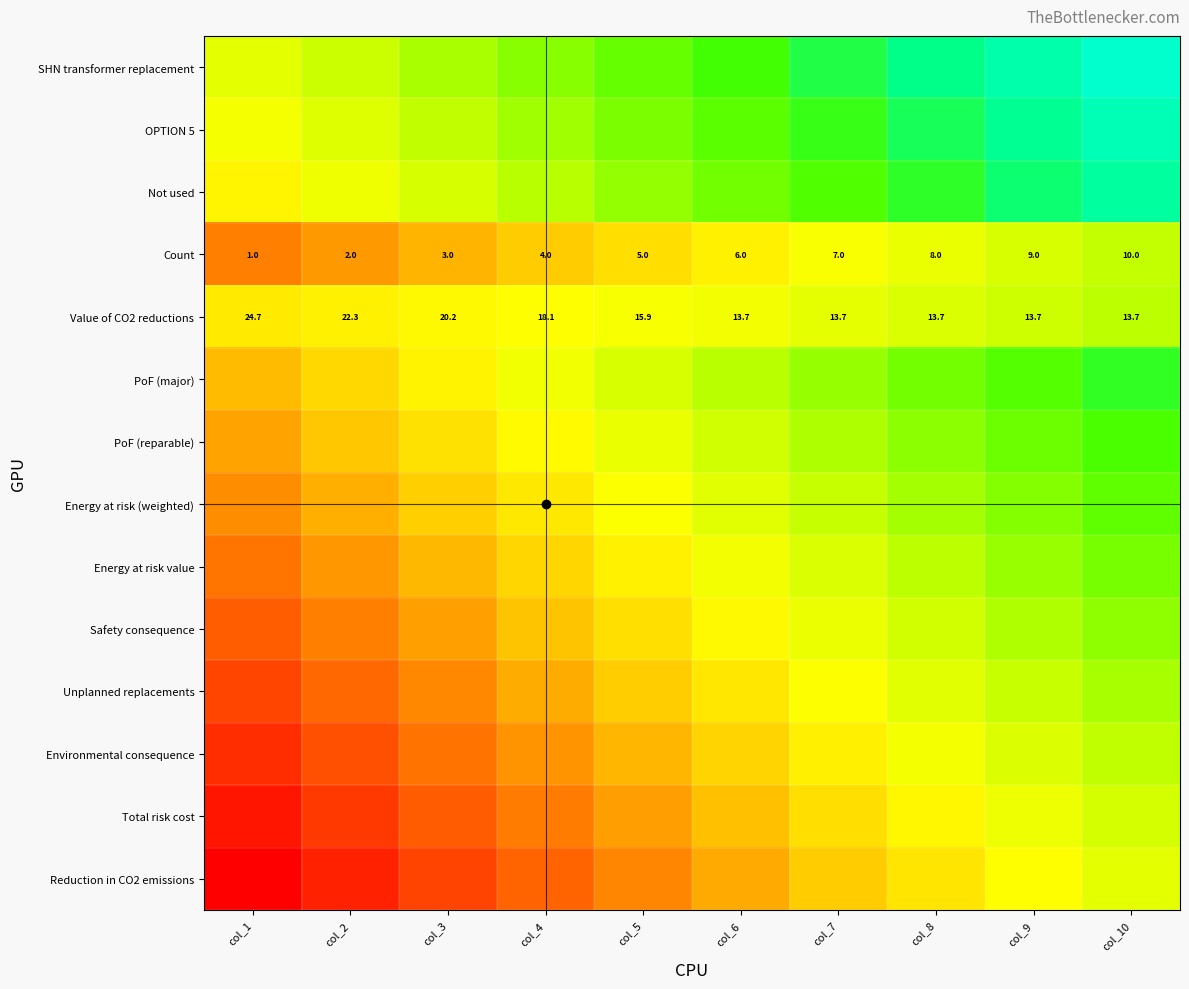

How many series are shown in this chart?

14